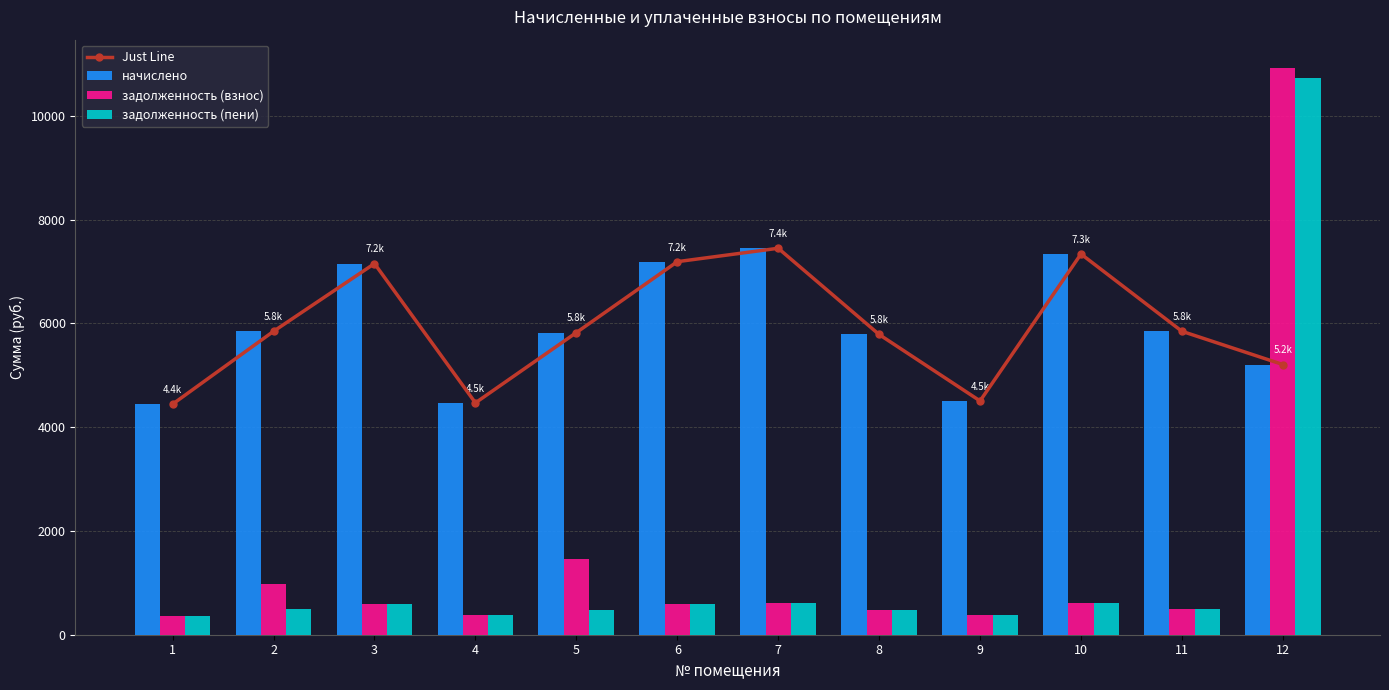

Is it true that задолженность (взнос) equals 1072.7 at 6?

False